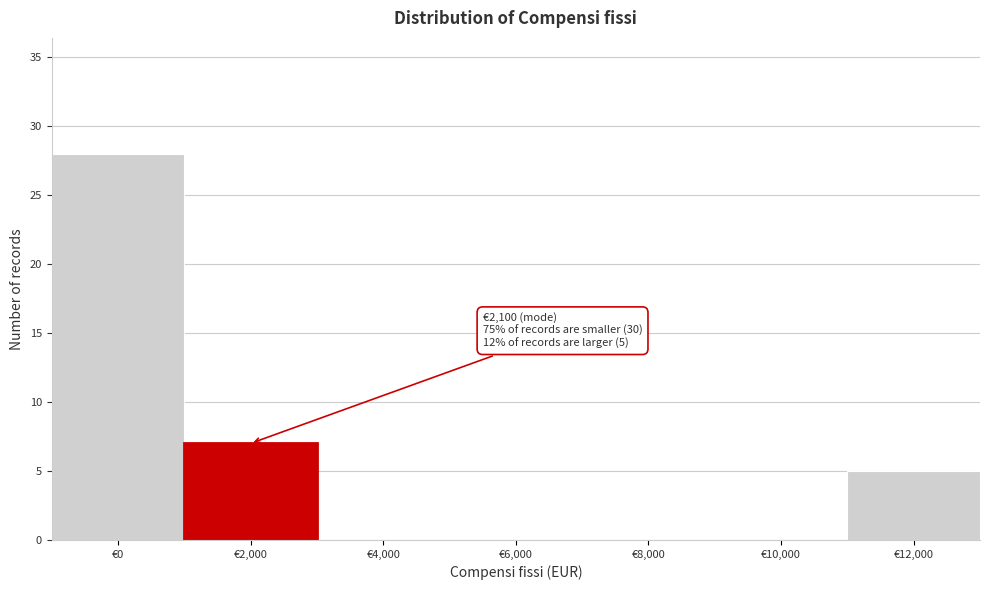

Reading left to right, transcribe all the data shown in this chart.

€0=28	€2,000=7	€4,000=0	€6,000=0	€8,000=0	€10,000=0	€12,000=5